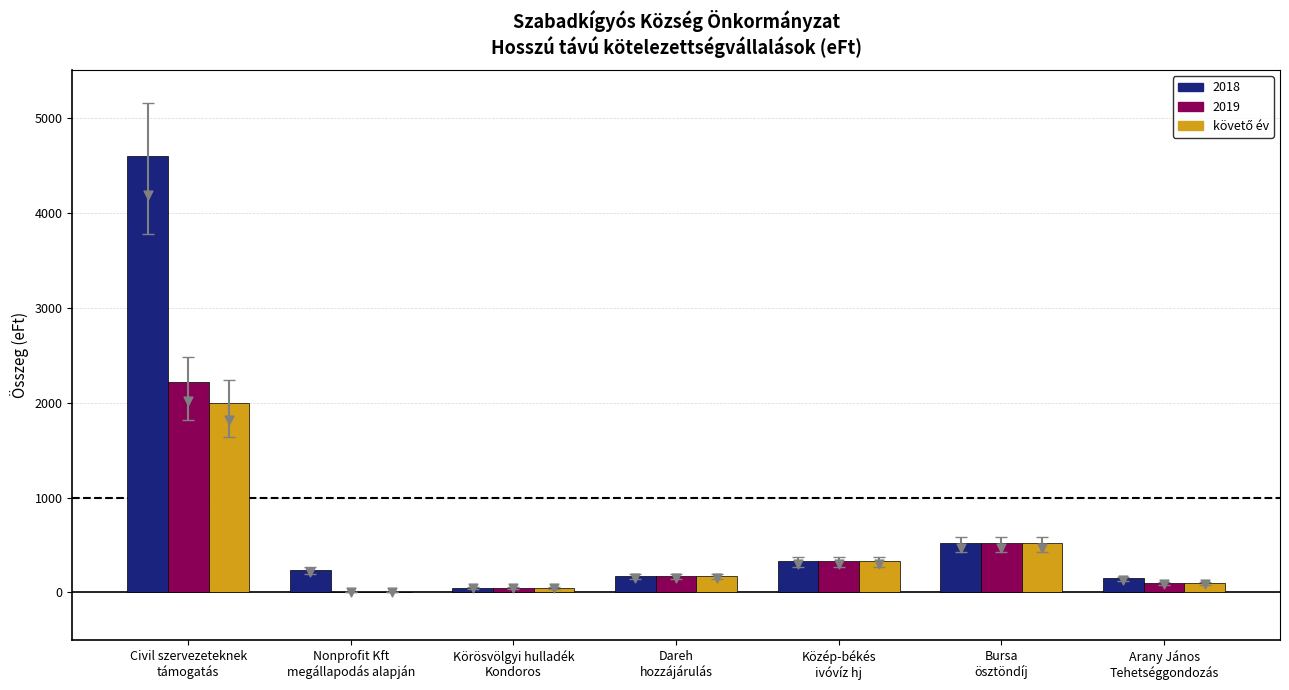

What is the change in value from Nonprofit Kft
megállapodás alapján to Arany János
Tehetséggondozás?

+100